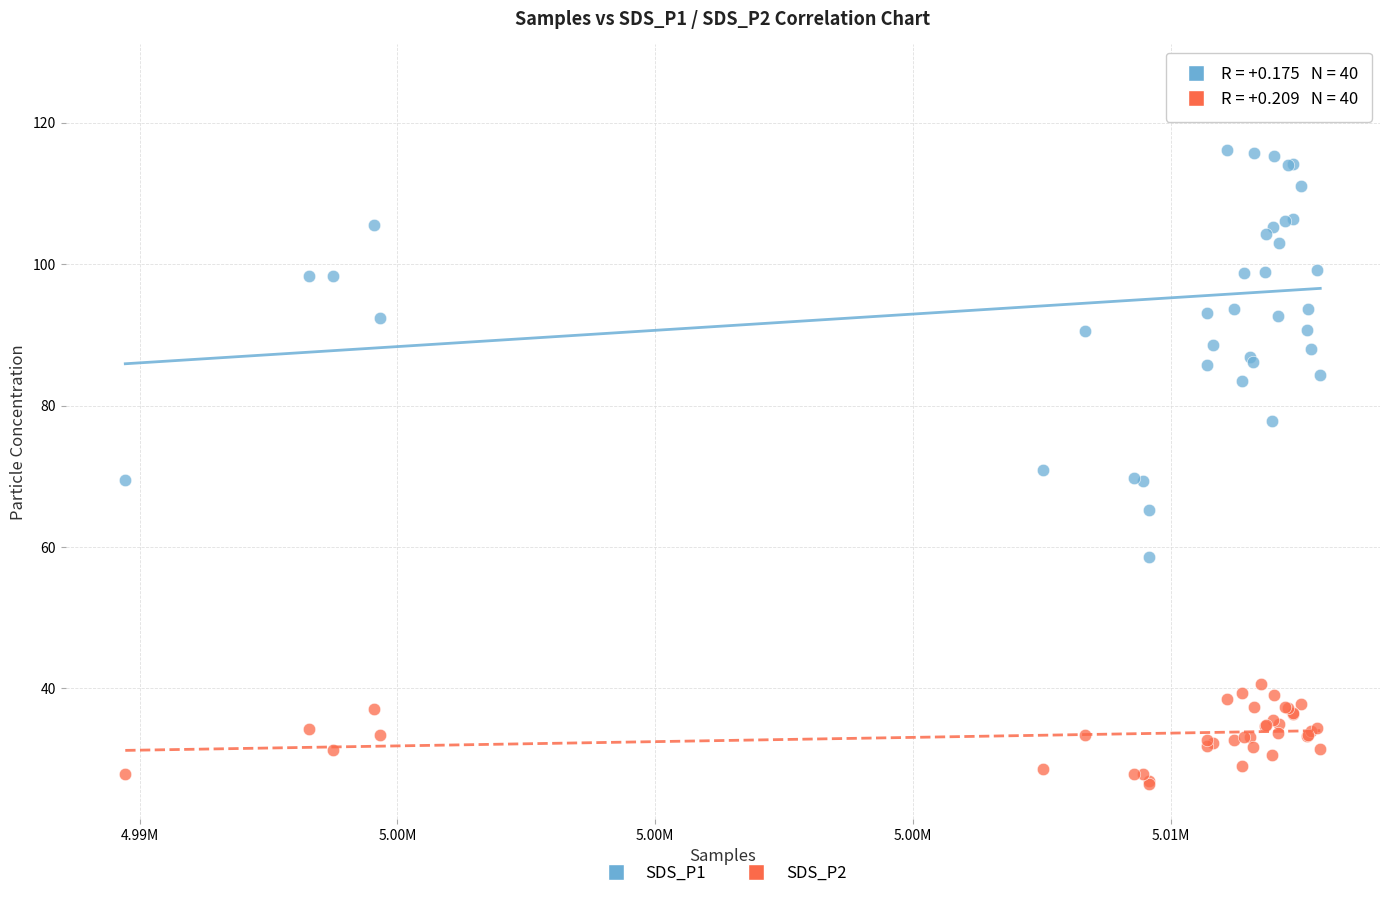

What is the X range (max minus min) for the scatter plot?

23176.0